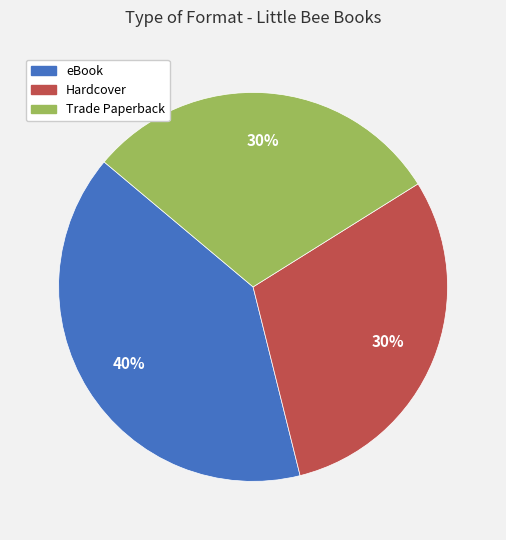

To the nearest percent, what portion does eBook represent?

40%